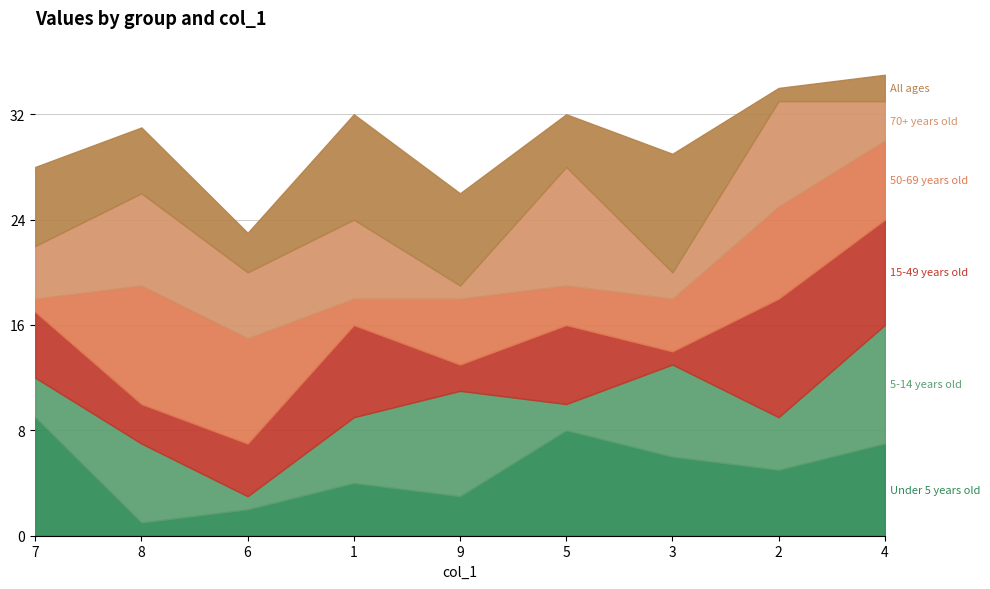

How many lines are shown in the chart?

6